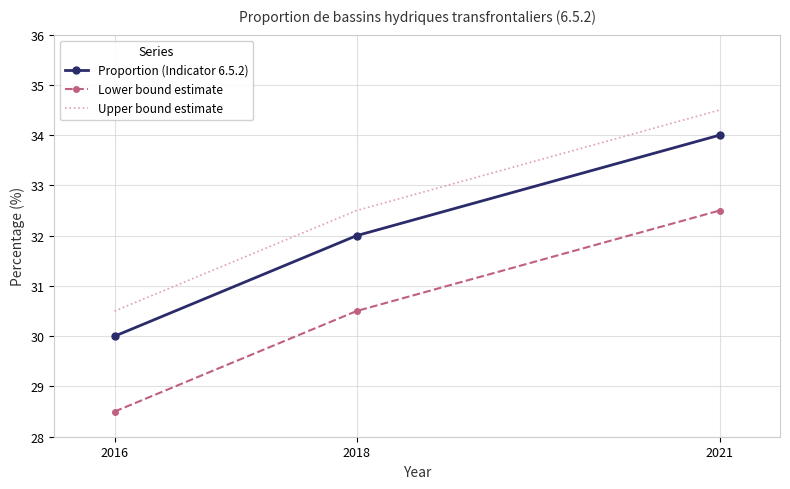

Rank the categories by Proportion (Indicator 6.5.2) value from highest to lowest.

2021, 2018, 2016